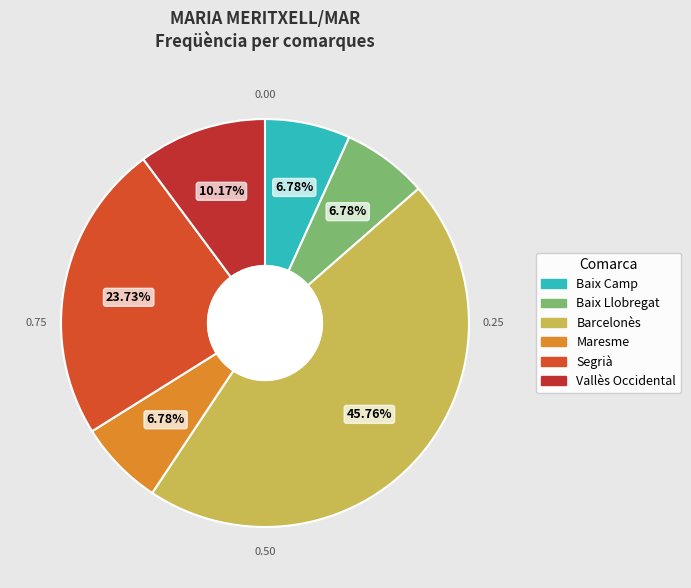

Is Baix Llobregat the majority of the pie?

No